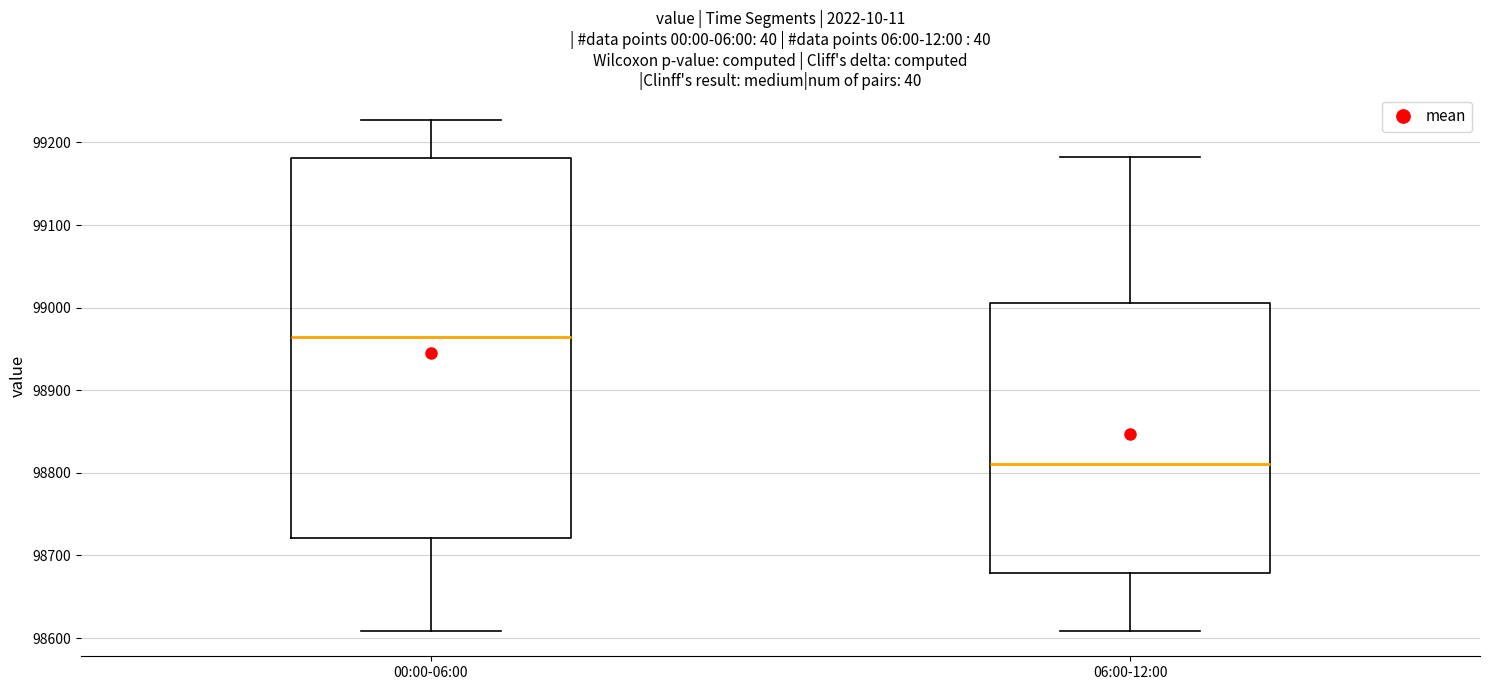

Which box's median line is the highest?

00:00-06:00